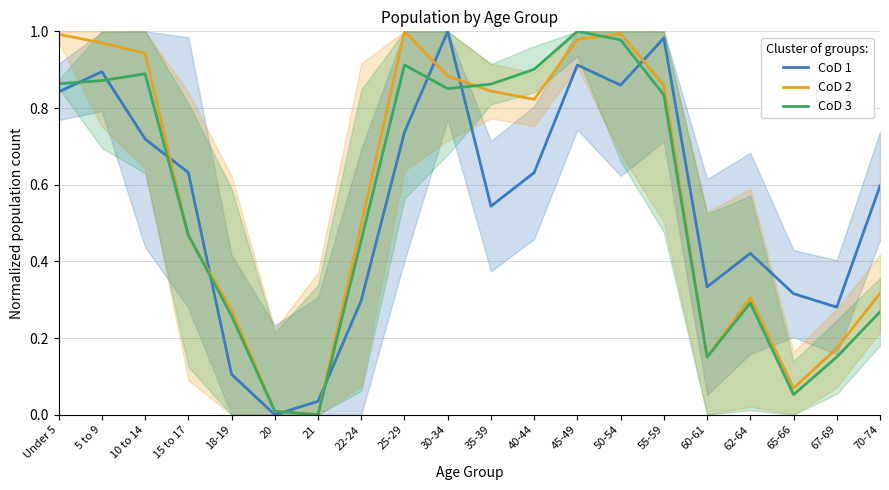

Count the number of categories in the chart.

20